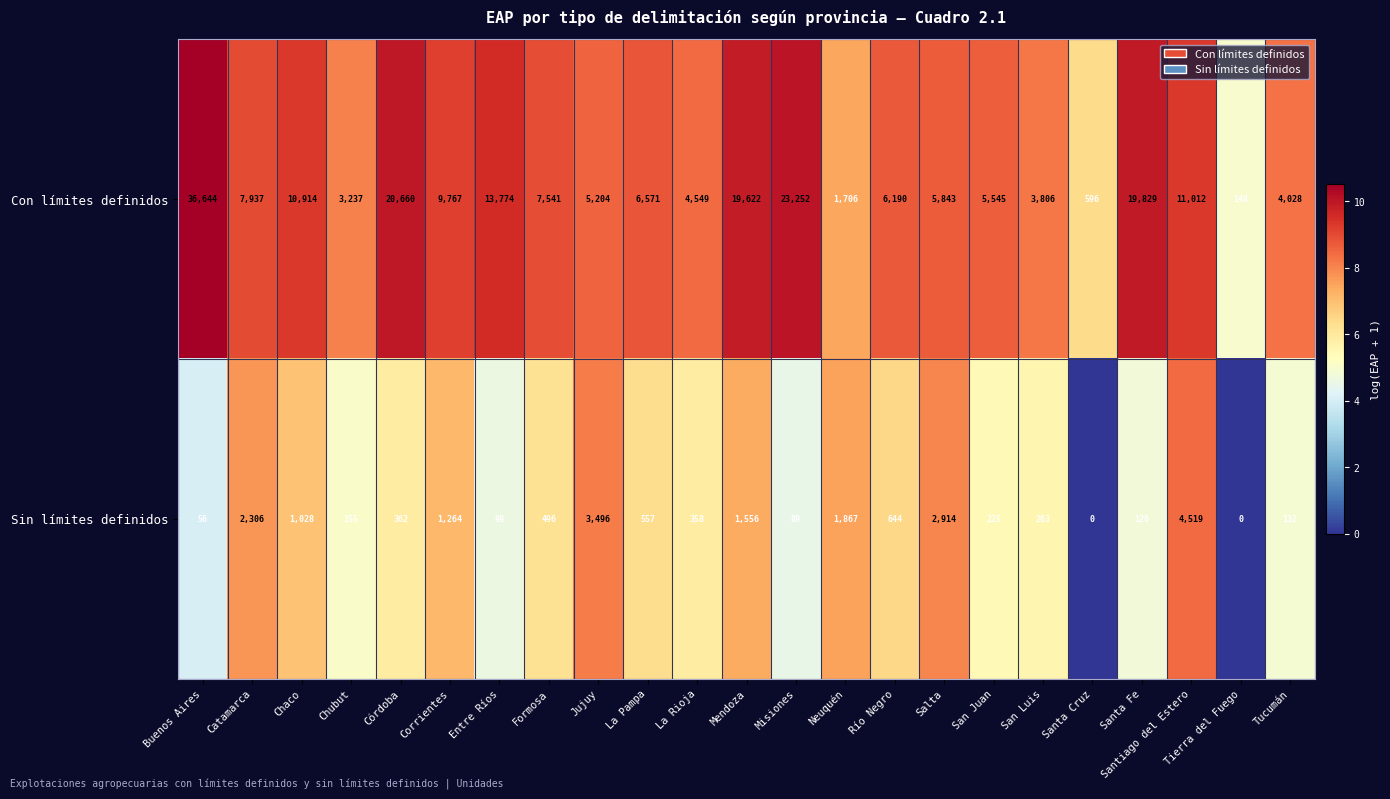

List the series in order of their peak value, highest first.

Con límites definidos, Sin límites definidos